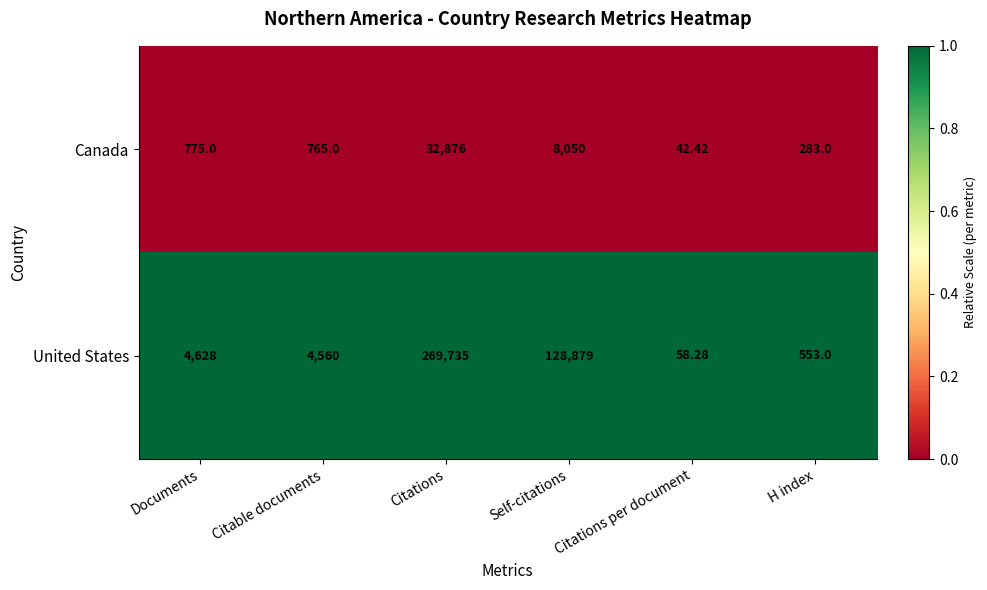

At which label is United States closest to 134896?

Self-citations